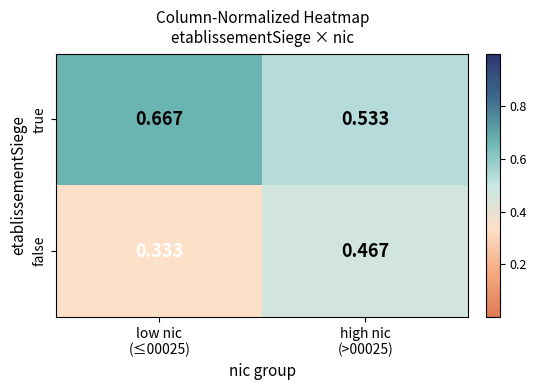

Rank the series by their average value, from lowest to highest.

false, true